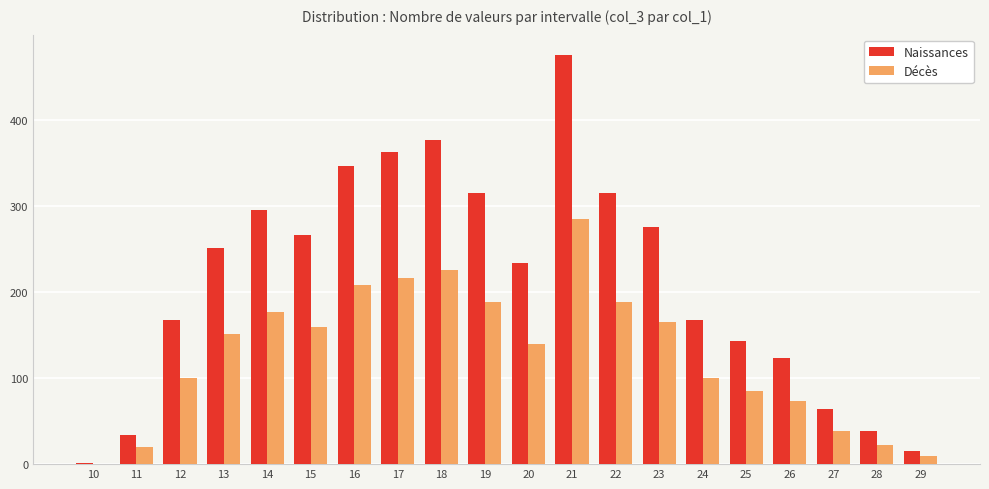

At which category is the sum across all series the highest?

21